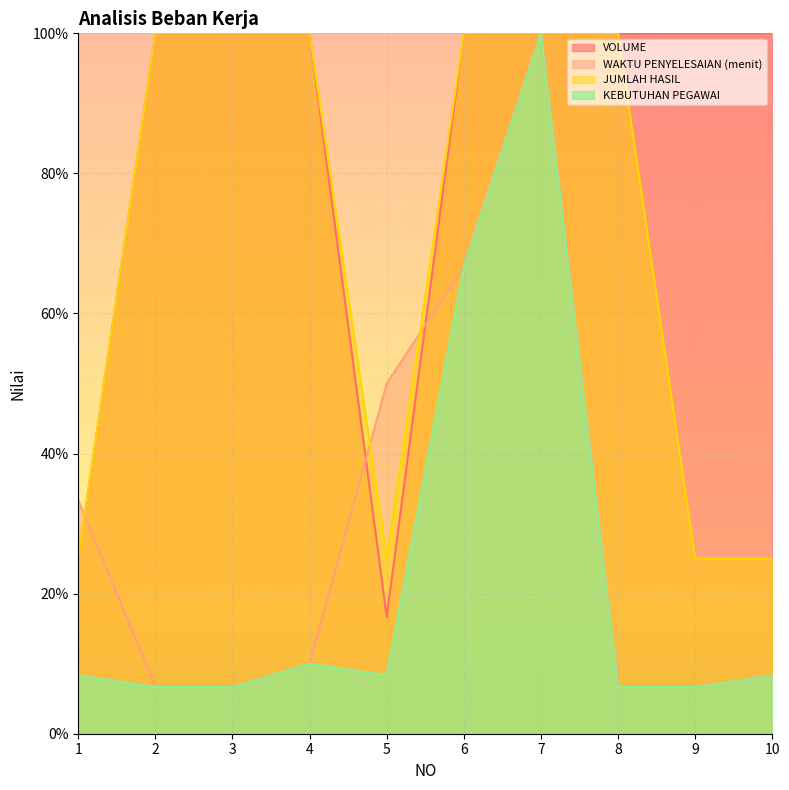

What is the spread (max minus min) of values at 6?

33.3